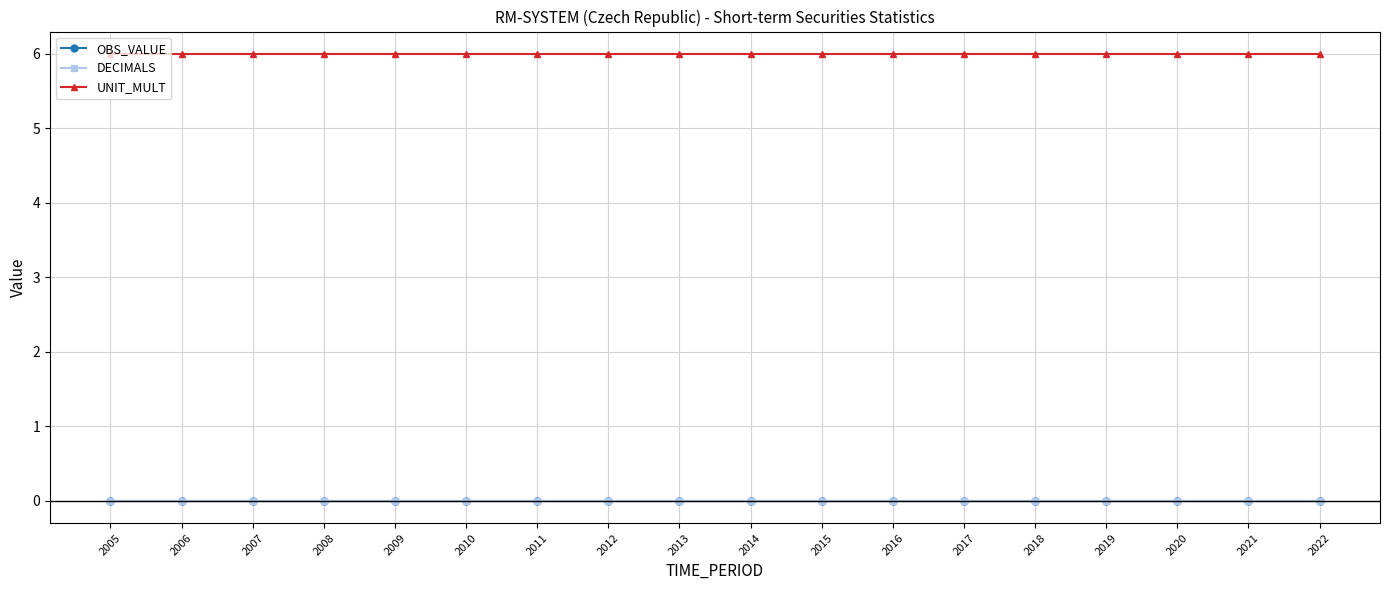

True or false: DECIMALS and UNIT_MULT cross at least once.

False